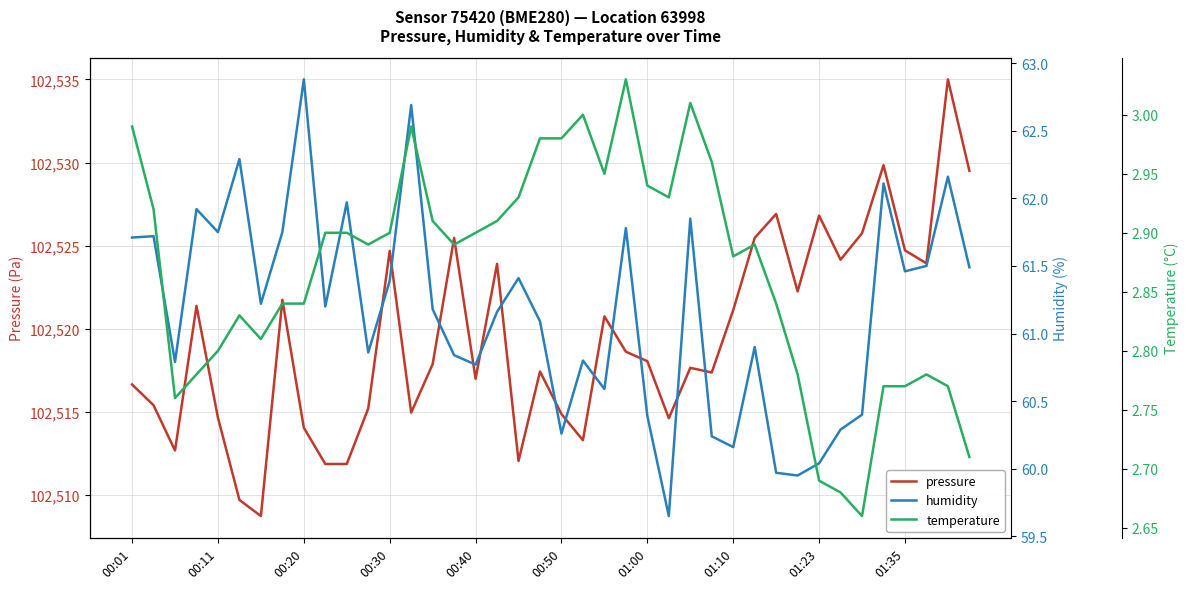

At which label does temperature reach its minimum?

34